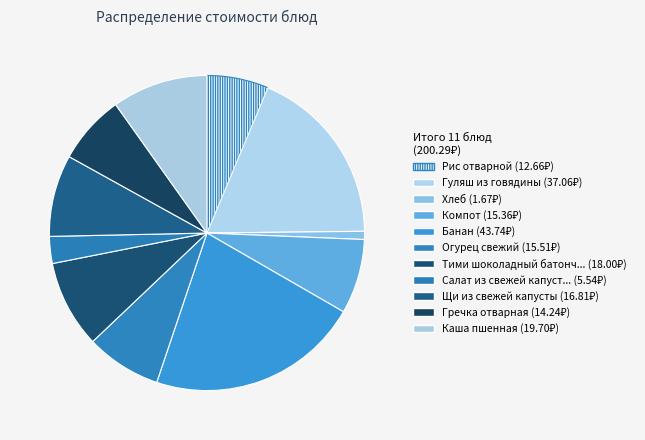

How many slices are in this pie chart?

11